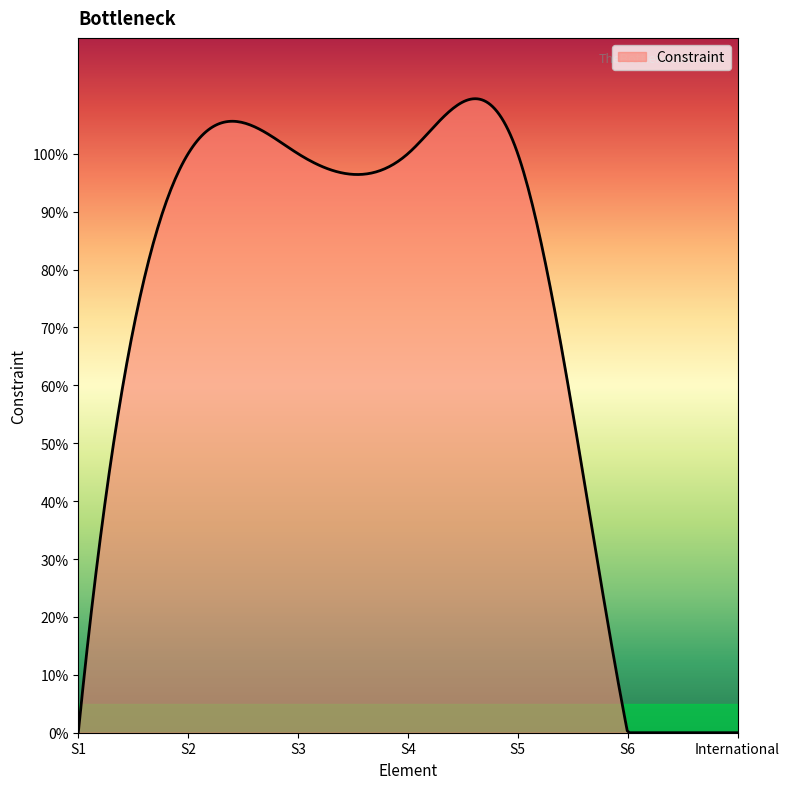

Does the chart display data point markers on the line(s)?

No